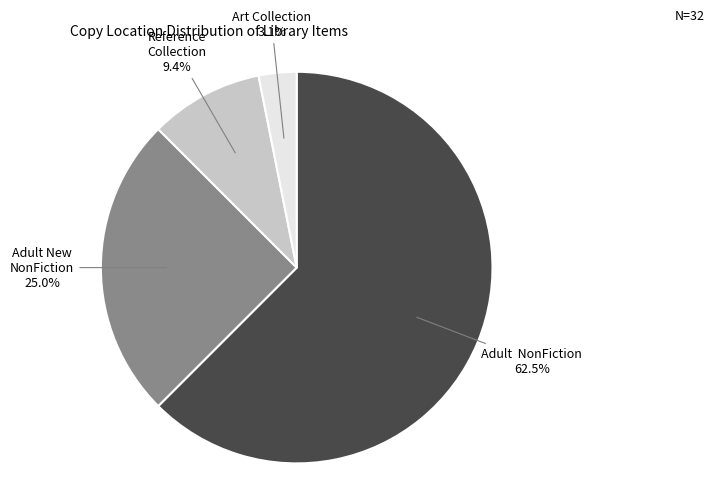

Is it true that Art Collection is 3% of the pie?

True